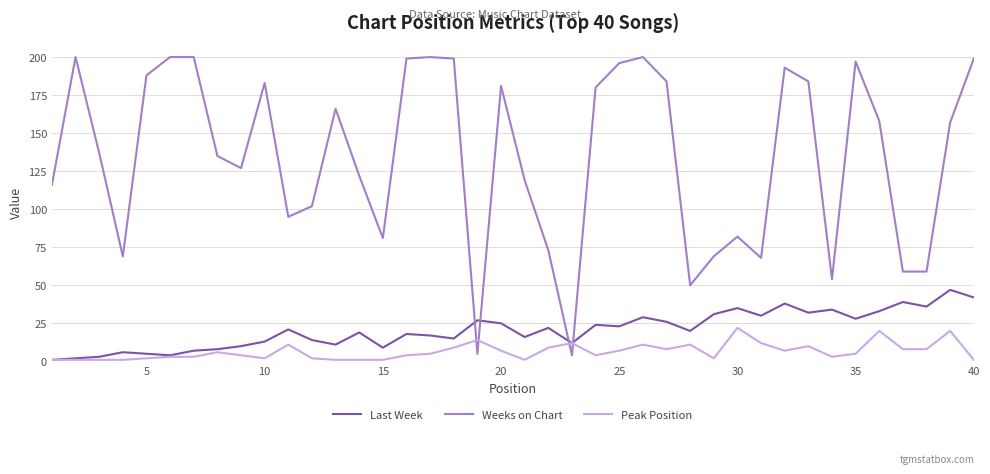

Which series has the widest spread of values?

Weeks on Chart